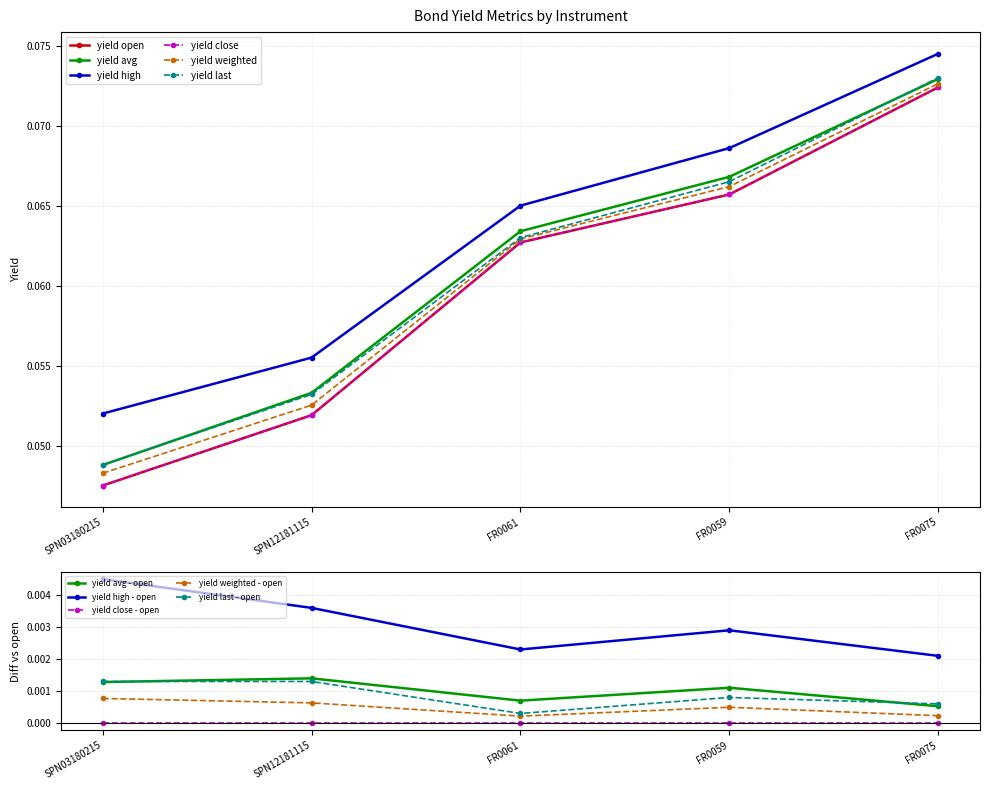

At how many categories does at least one series exceed 0?

5